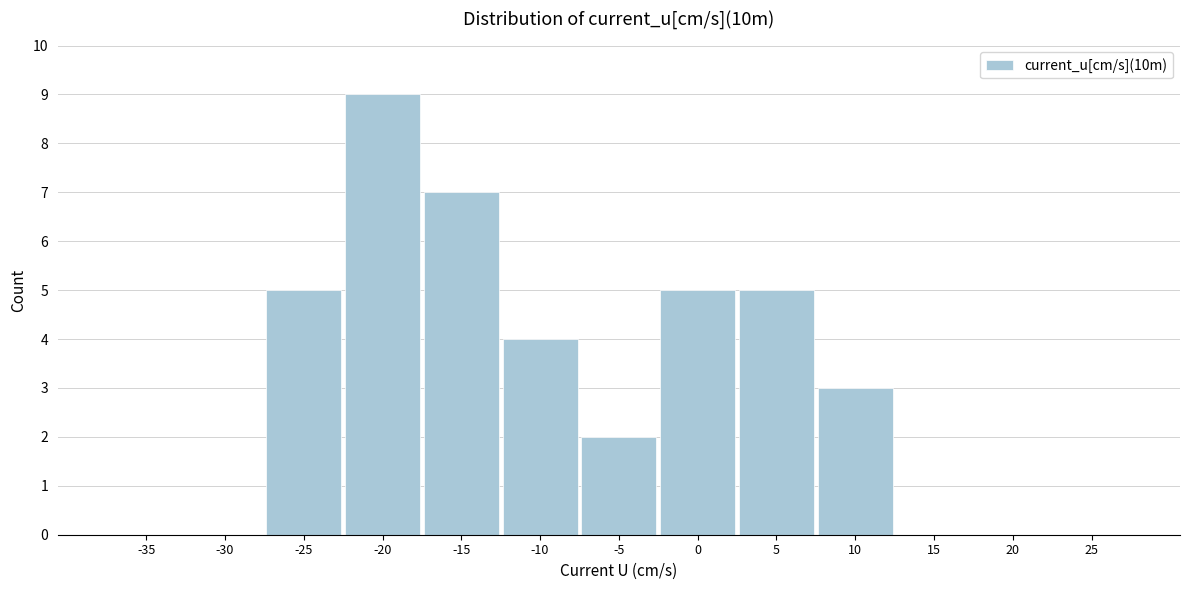

Reading right to left, what are all the values shown in this chart?

25=0	20=0	15=0	10=3	5=5	0=5	-5=2	-10=4	-15=7	-20=9	-25=5	-30=0	-35=0